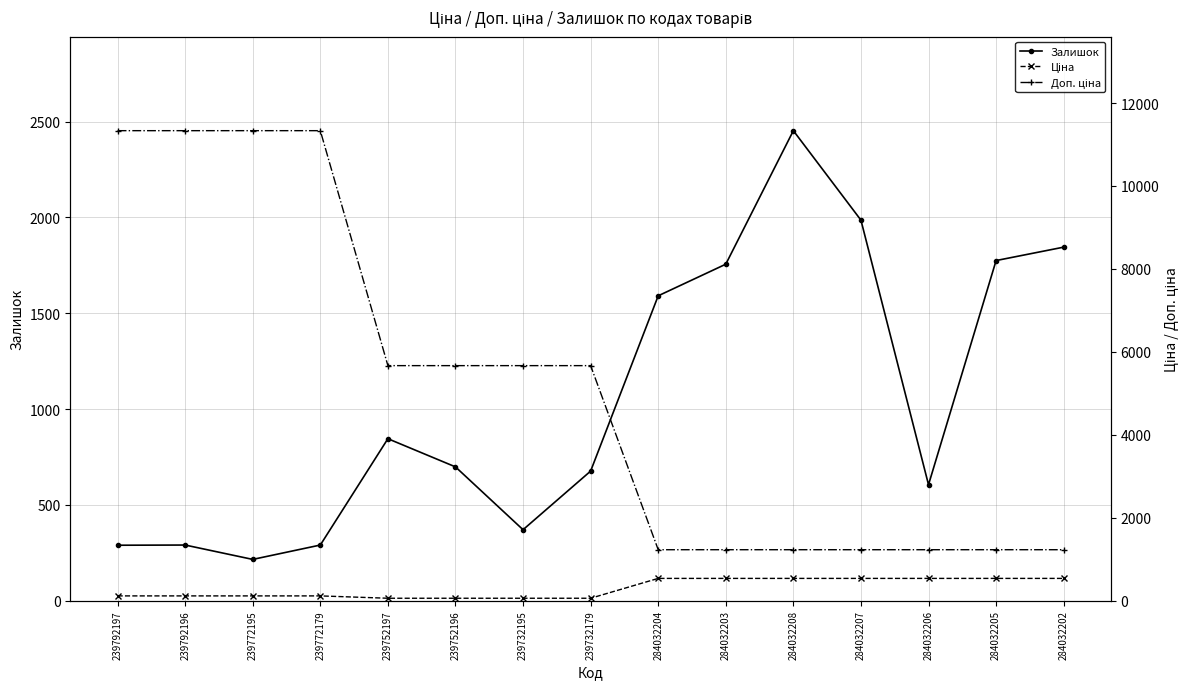

The Доп. ціна series shows 5982.4 at 239772195. True or false?

False